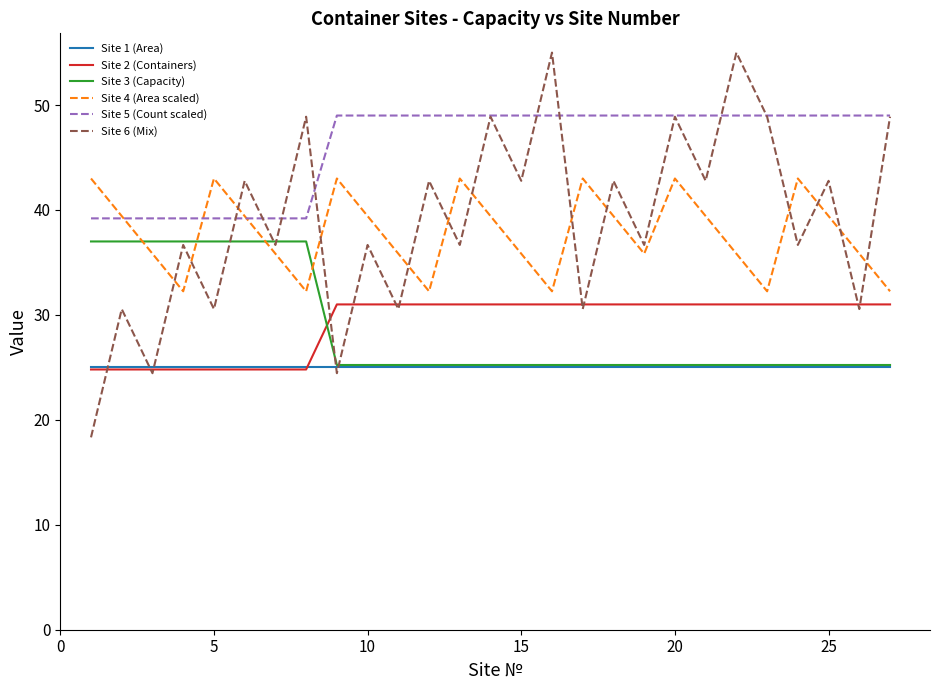

Which series ends up on top after the final intersection of Site 2 (Containers) and Site 3 (Capacity)?

Site 2 (Containers)